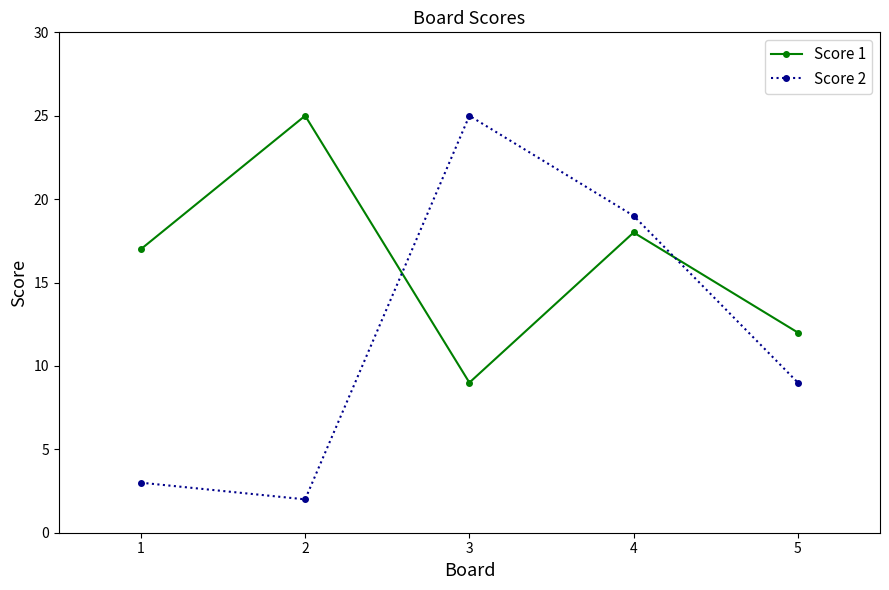

What is the value of the Score 2 point at the 4th from the left?

19